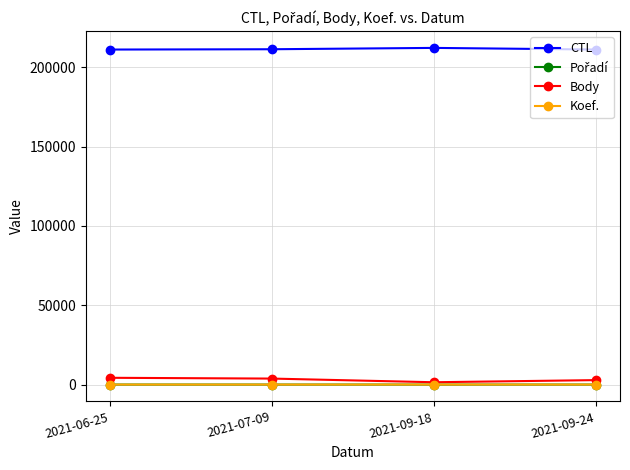

True or false: Koef. has more than 1 points higher than both neighbors.

False